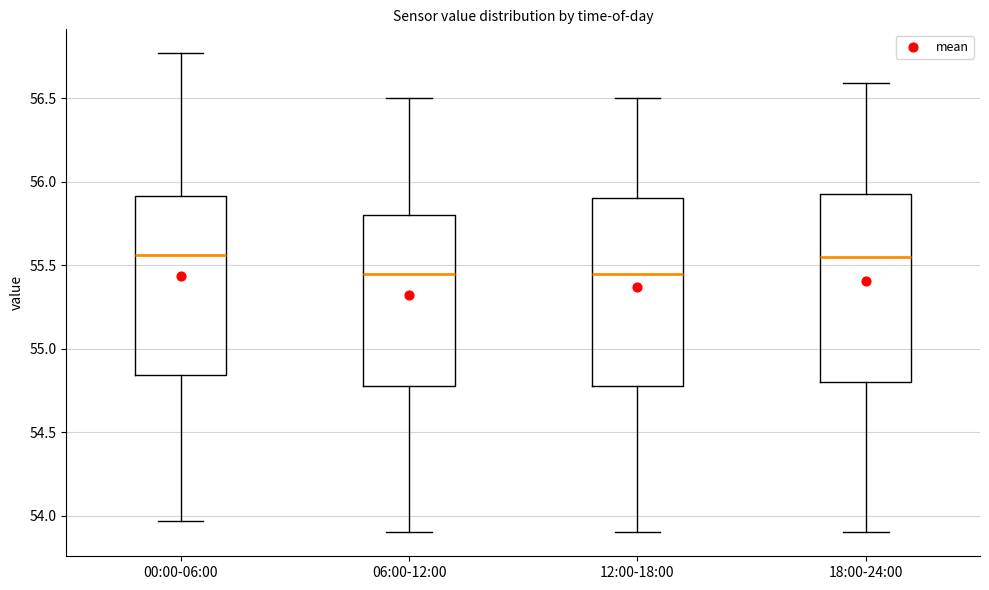

Where does the median line of the box for 00:00-06:00 sit on the y-axis? The values are not printed on the chart, so give them approximately, as read against the axis.

55.55